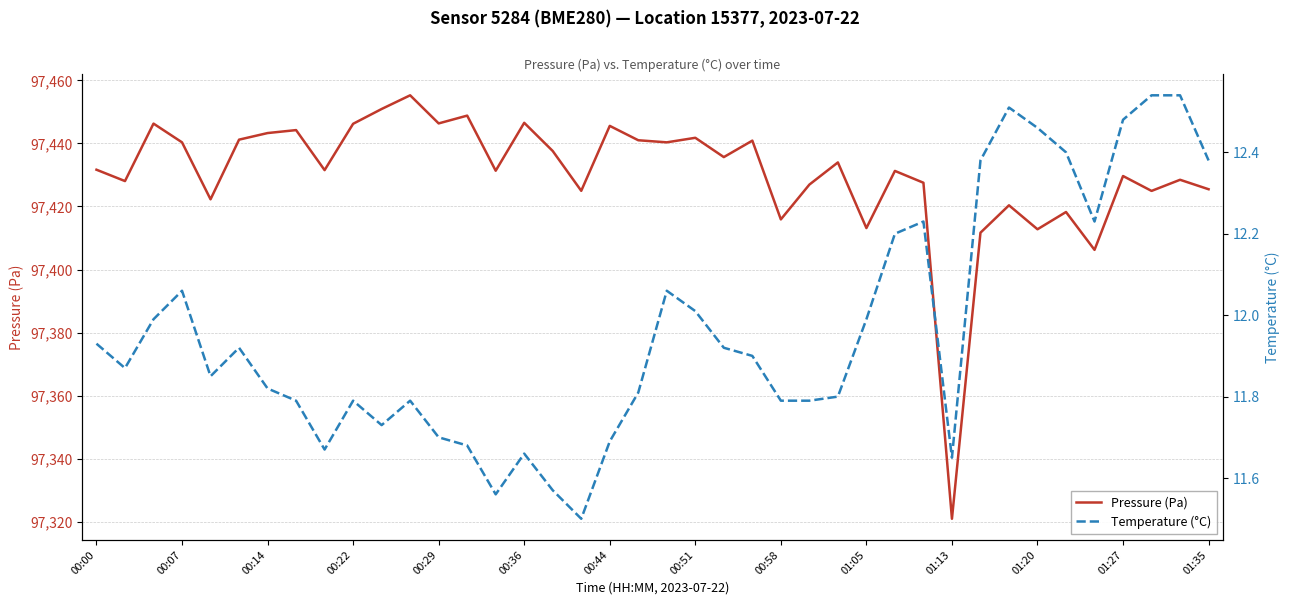

Is it true that Pressure (Pa) equals 162636.5 at 00:22?

False